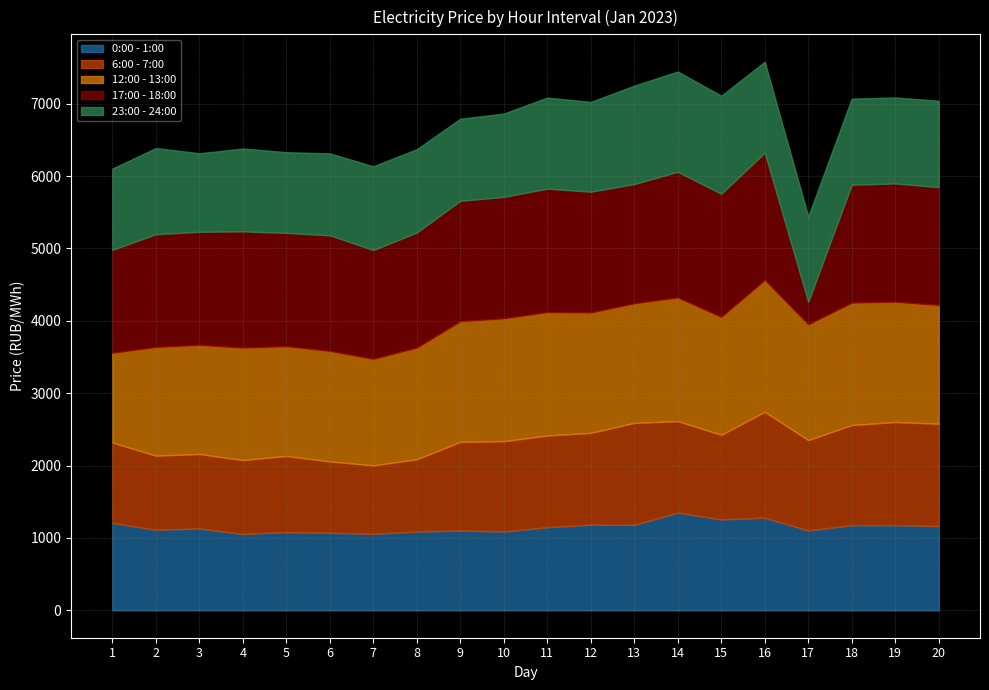

Where do 17:00 - 18:00 and 12:00 - 13:00 first cross each other?

8 and 9